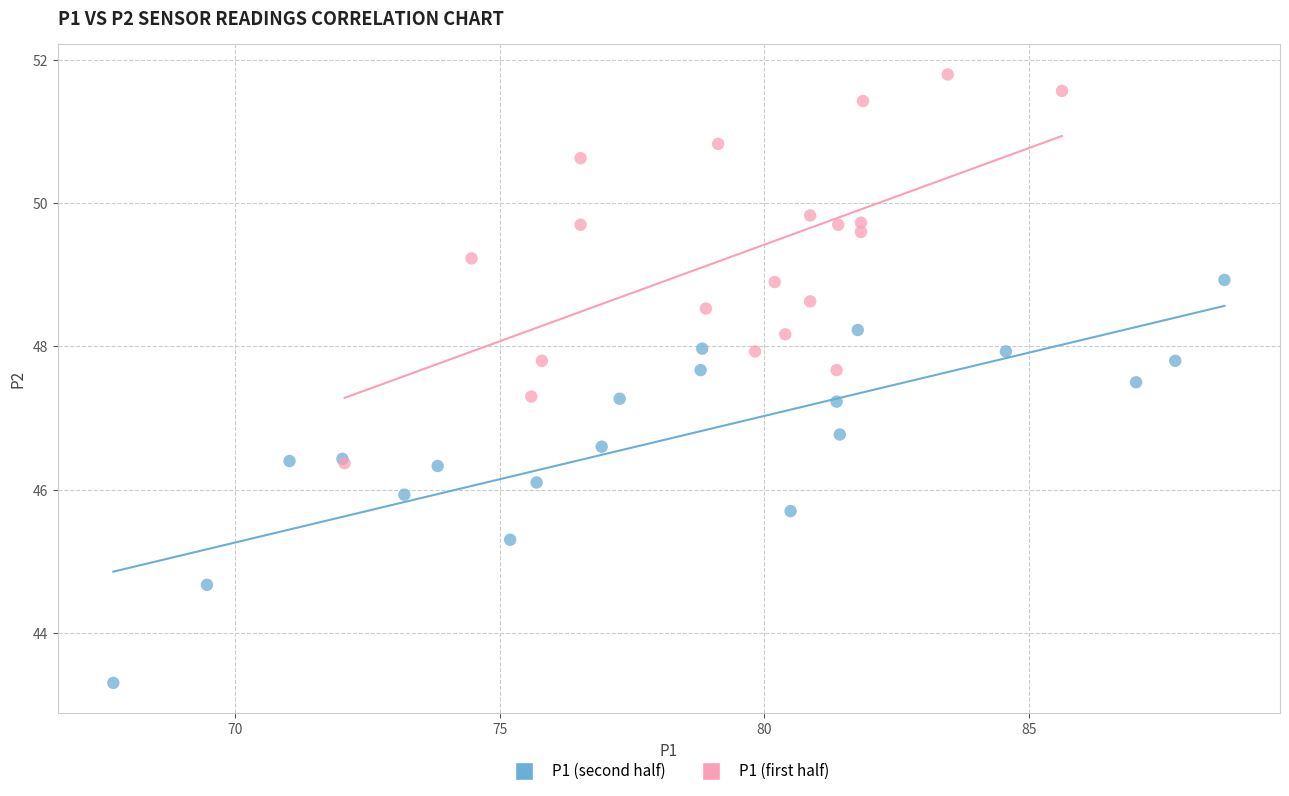

What are all the series names shown in the legend?

P1 (second half), P1 (first half)